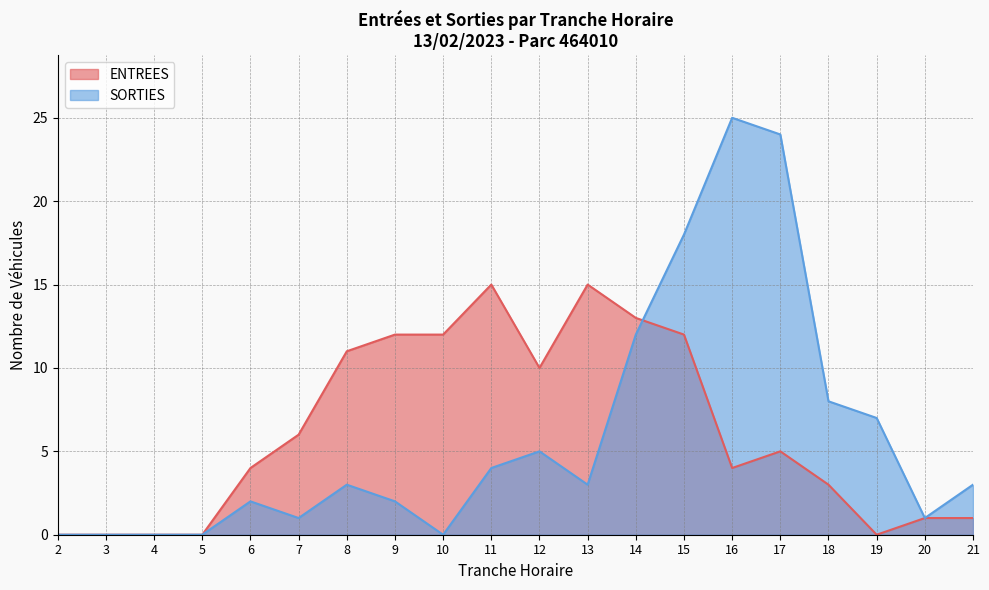

Where is ENTREES nearest to the value 7?

7